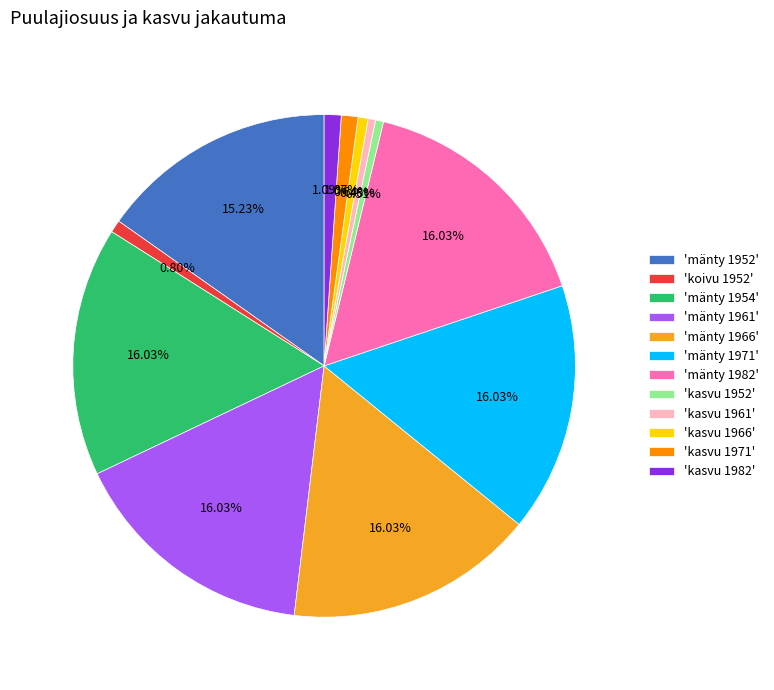

Approximately how many times larger is the value at 'mänty 1982' compared to 'mänty 1971'?

1.0